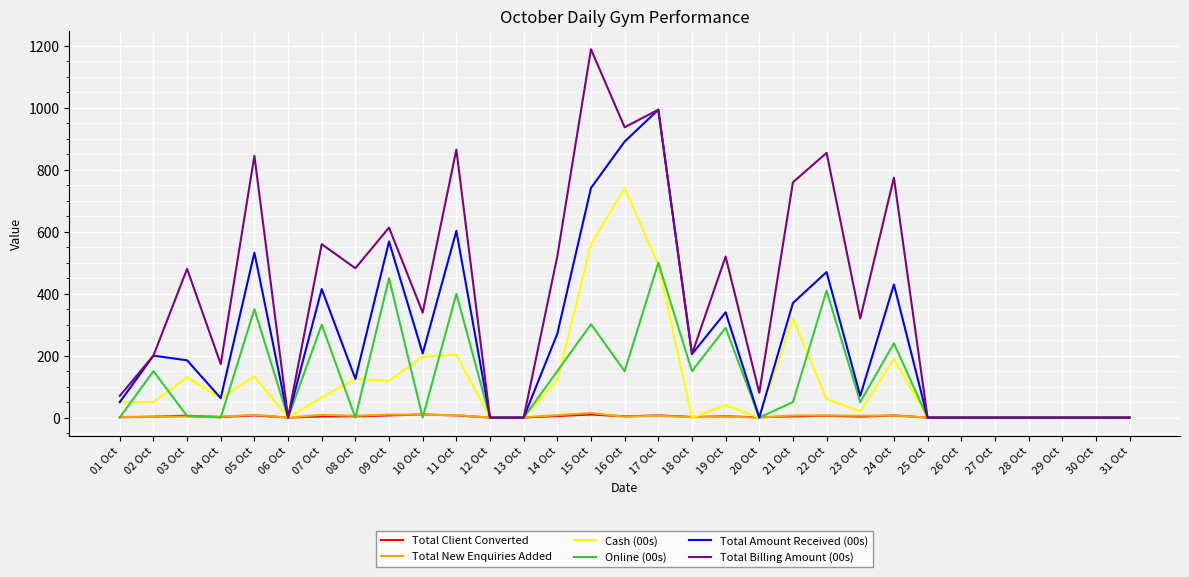

True or false: Total Billing Amount (00s) has a value of 172.7 at 04 Oct.

True